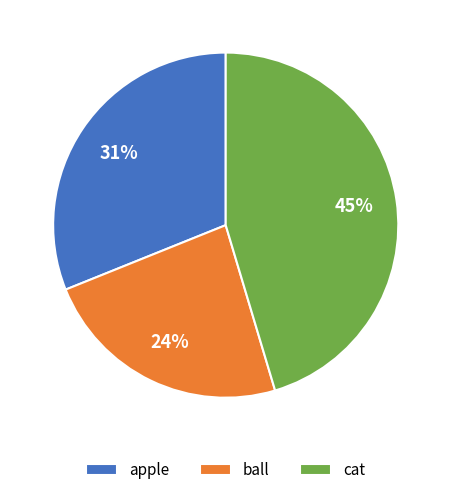

Is there a majority slice in this chart?

No